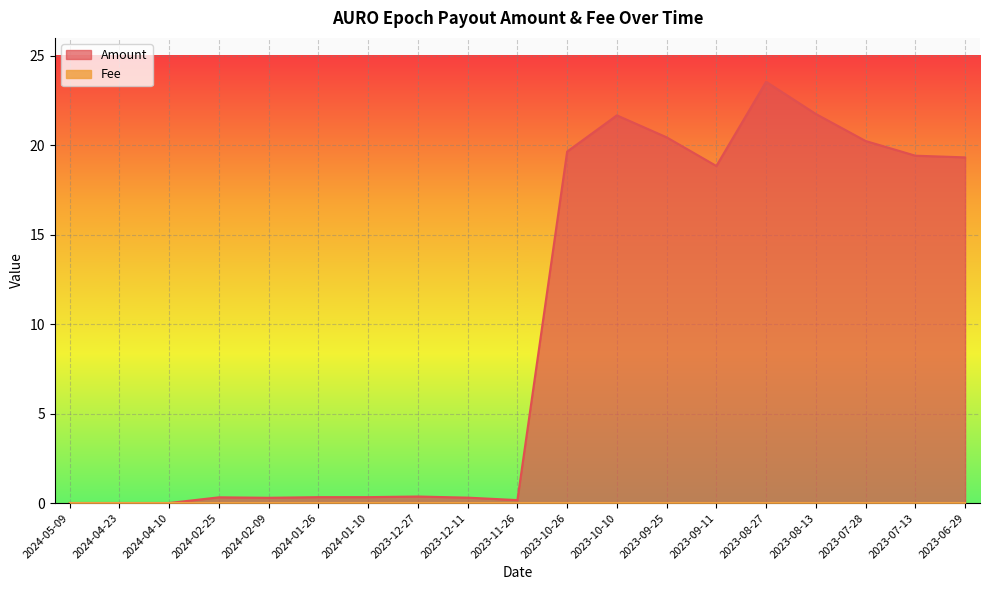

What position from the right is 2023-07-28?

3